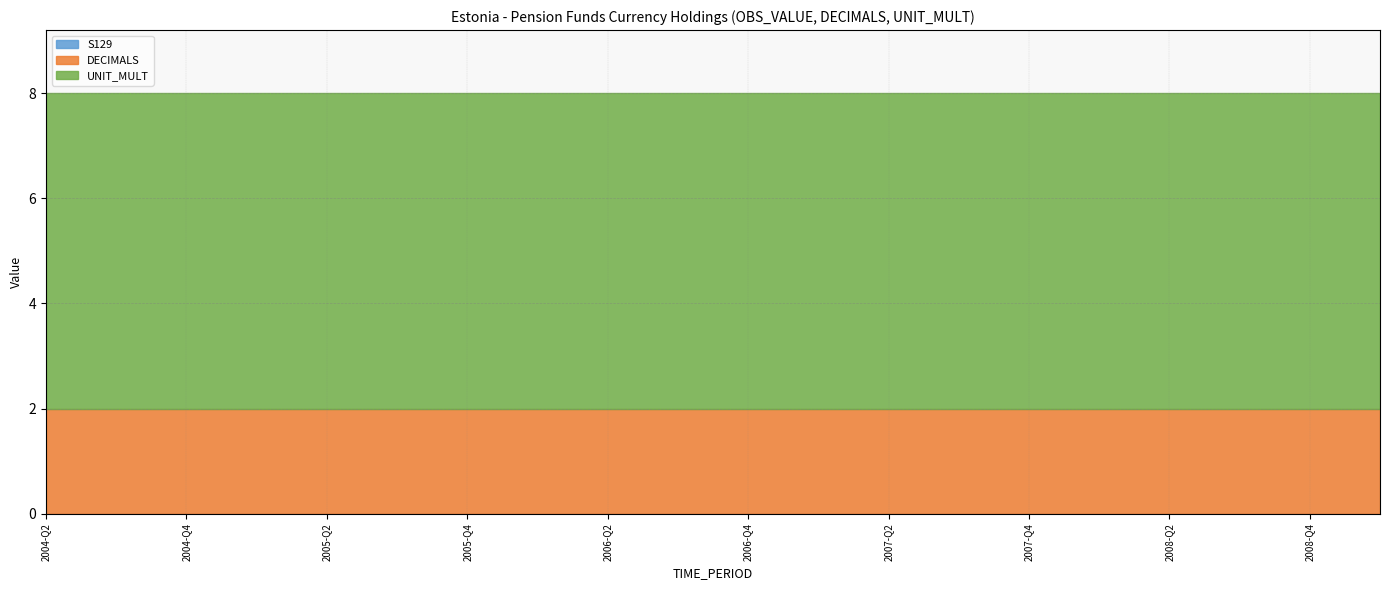

What is the label of the 18th point from the right?

2004-Q4